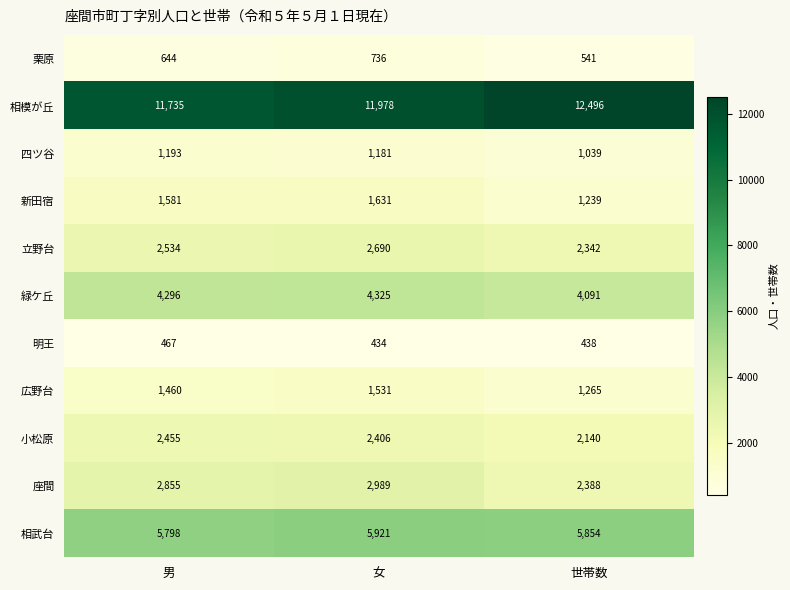

How many series are shown in this chart?

11